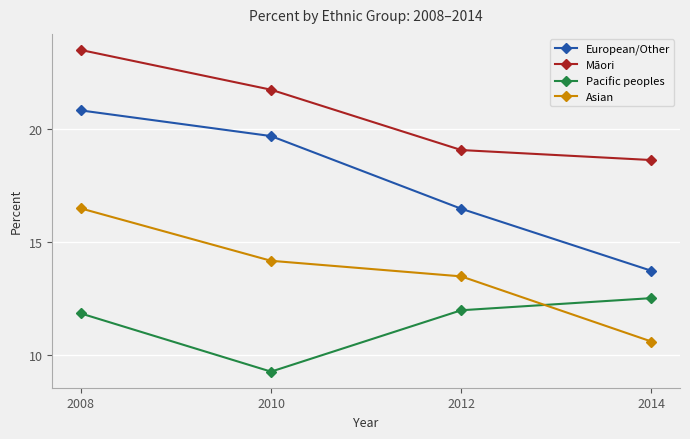

True or false: European/Other and Asian intersect in this chart.

False